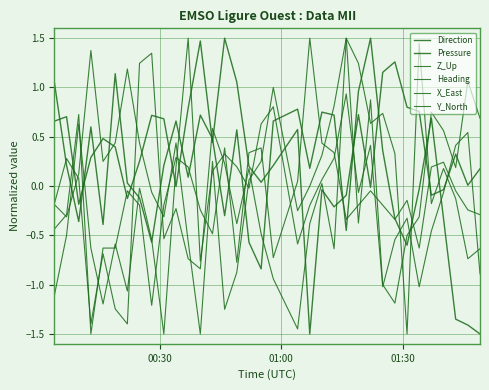

How many lines are shown in the chart?

6